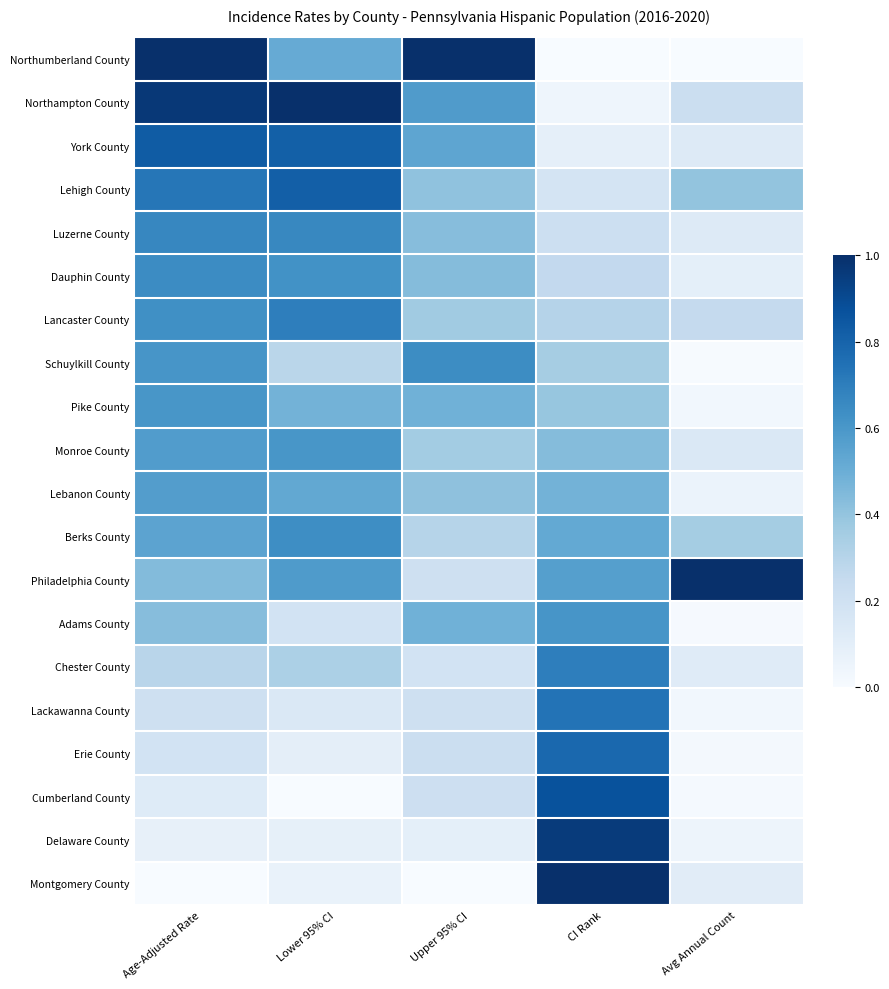

What is the maximum value shown in the chart?

1.0